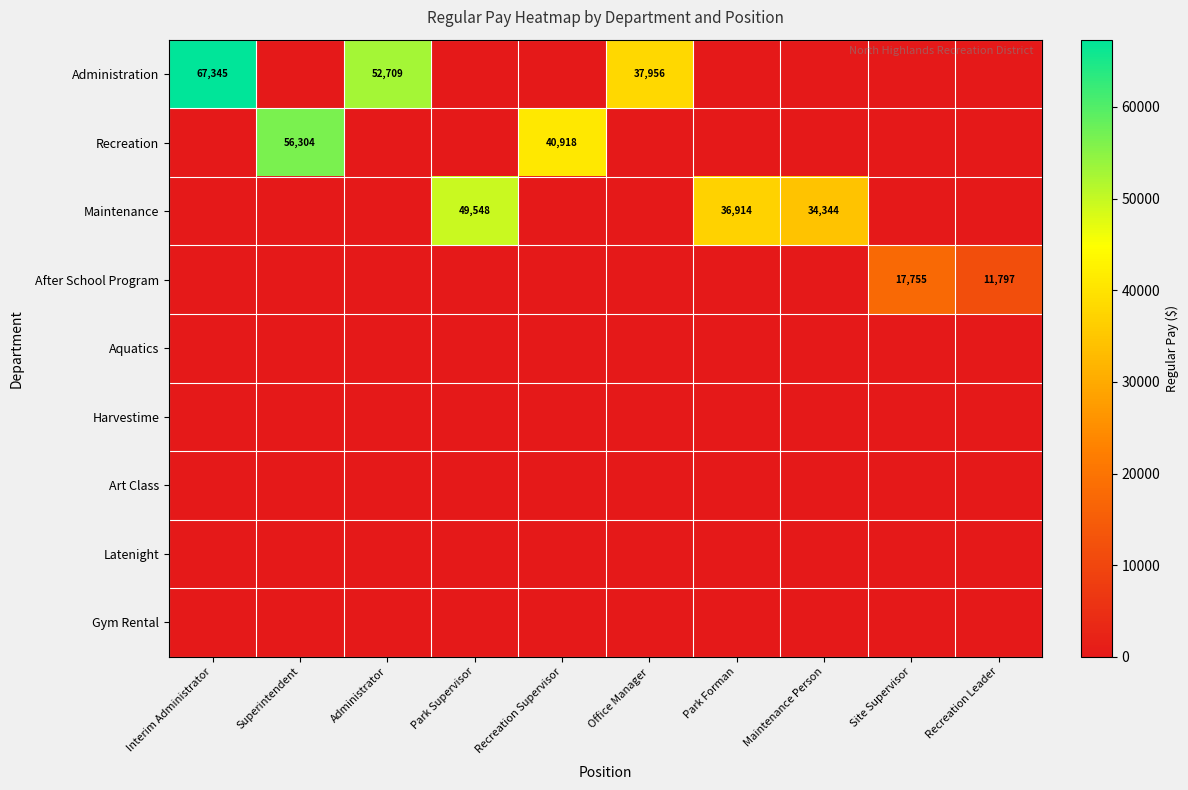

What is the difference between the highest and lowest values at Park Forman?

36914